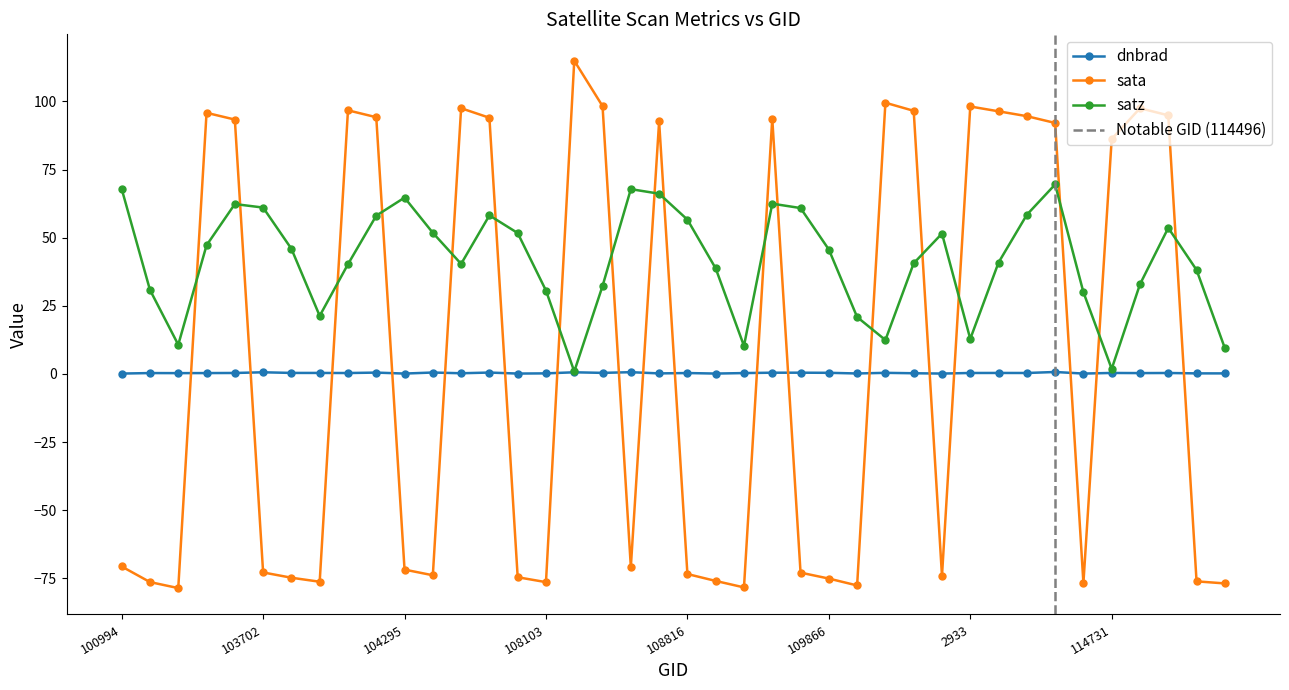

At which category is the sum across all series the highest?

114496